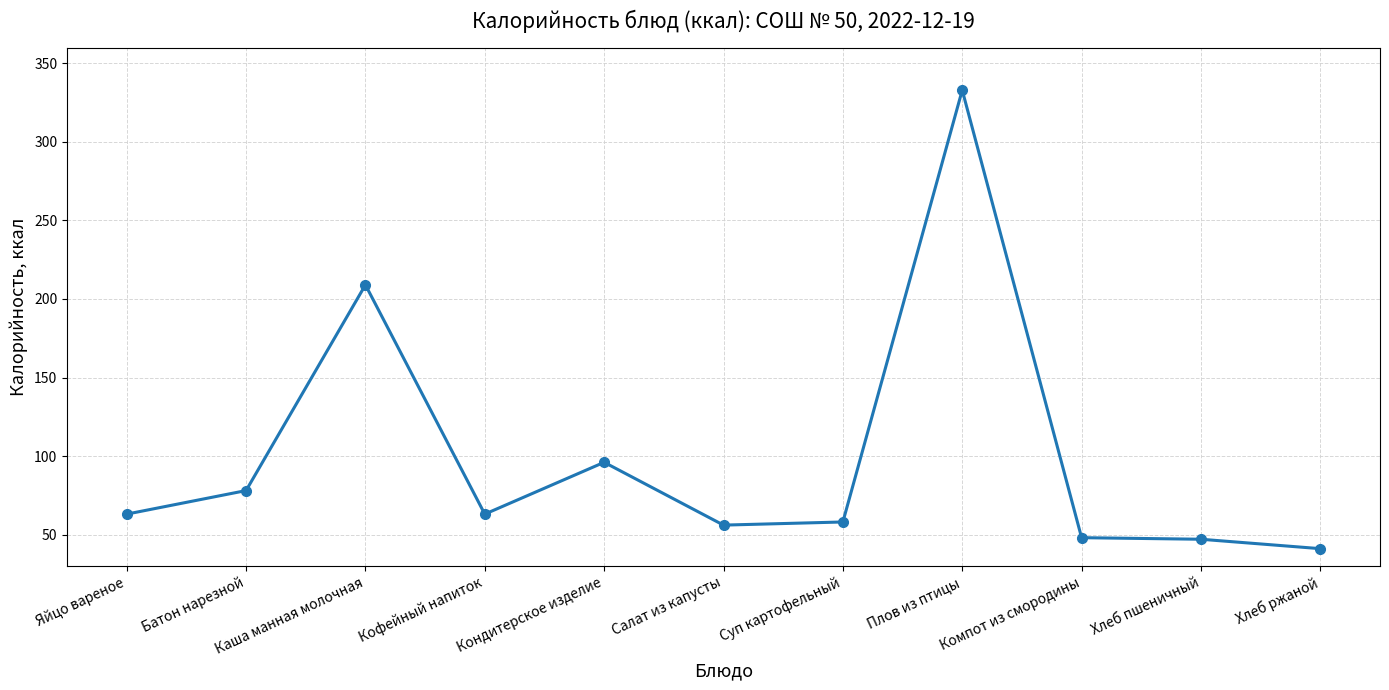

The chart shows a value of 96 at Кондитерское изделие. True or false?

True